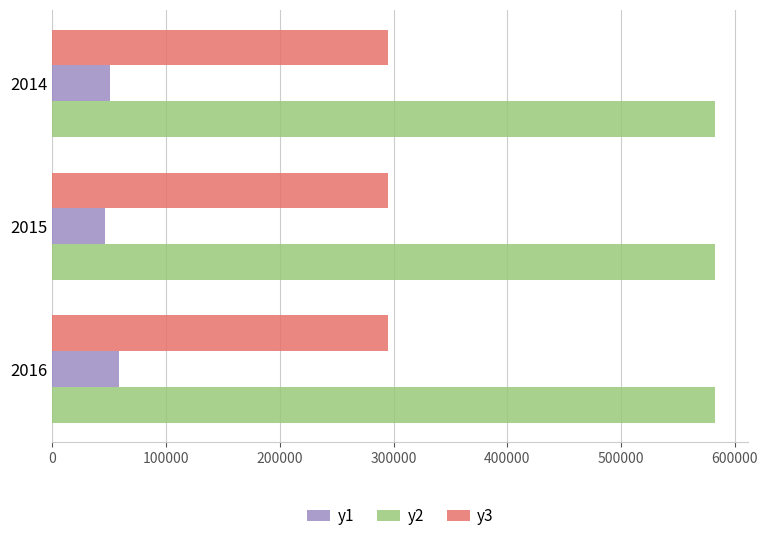

What is the sum of all y1 values?

155679